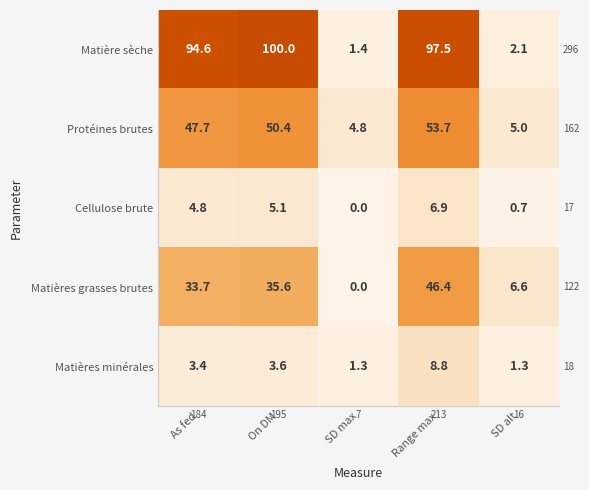

At how many categories does at least one series exceed 97?

2